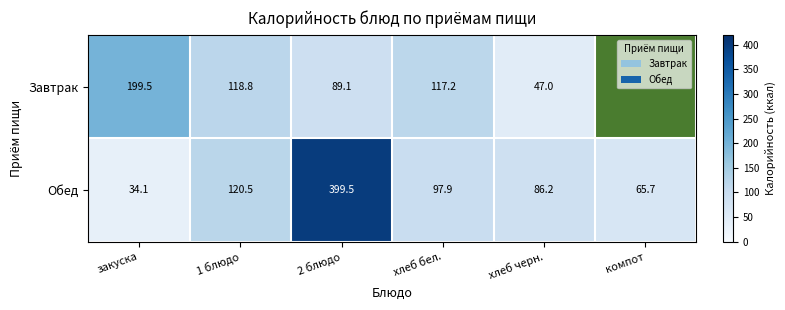

Is it true that Завтрак equals 117.2 at хлеб бел.?

True